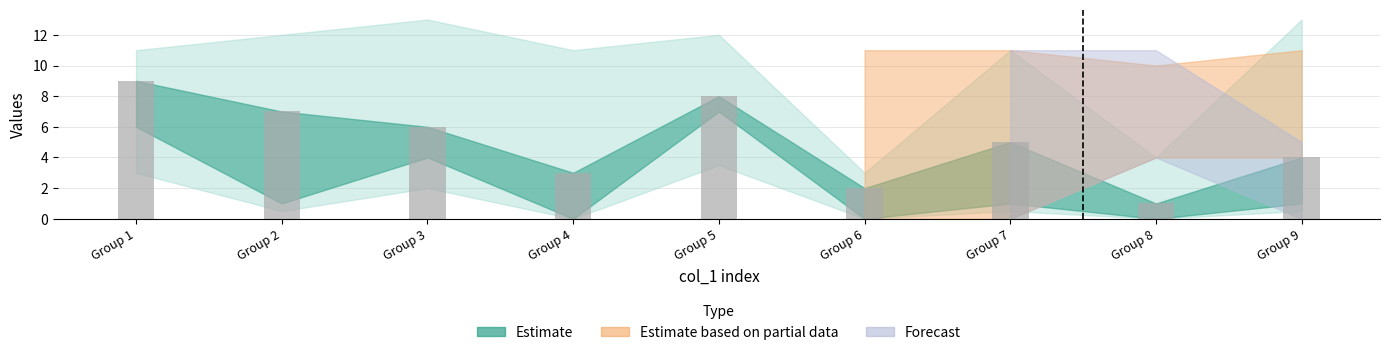

What is the greatest value displayed?

9